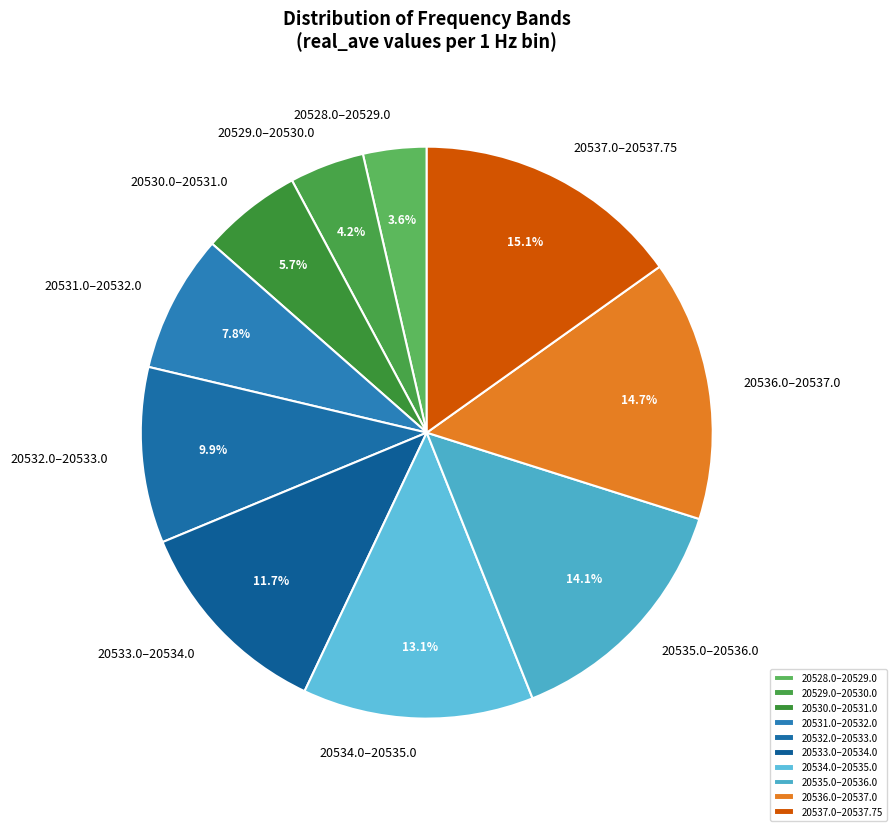

Which slice is the smallest?

20528.0–20529.0